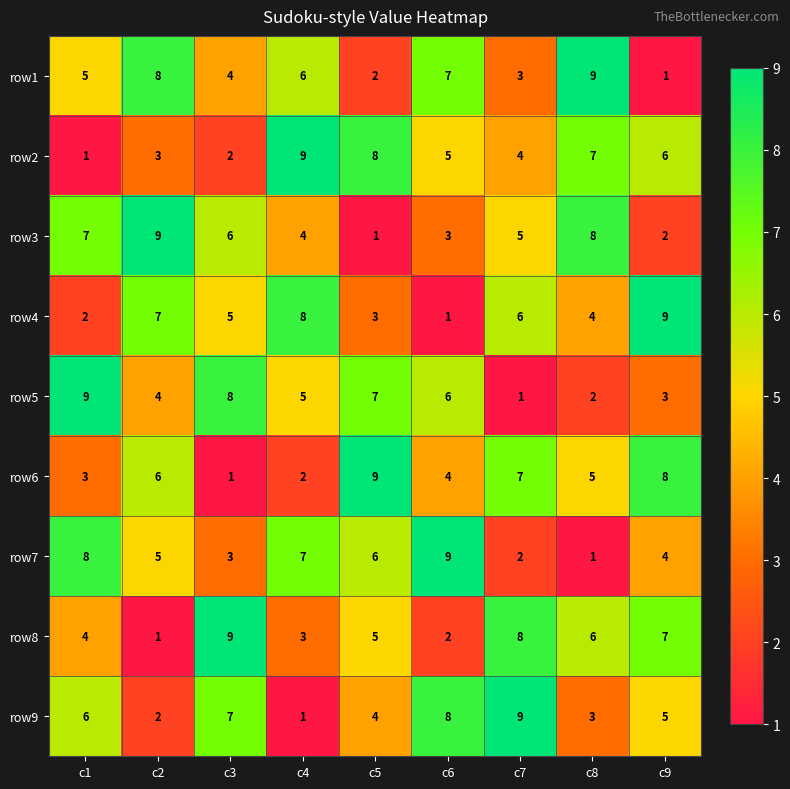

What is the minimum value shown in the chart?

1